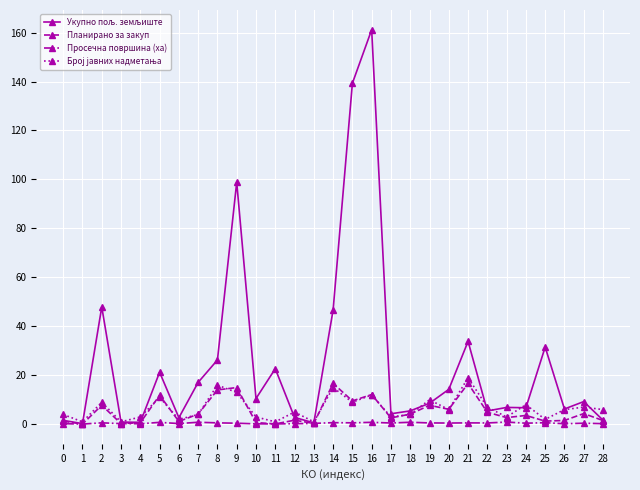

Where is the first local maximum for Планирано за закуп?

2